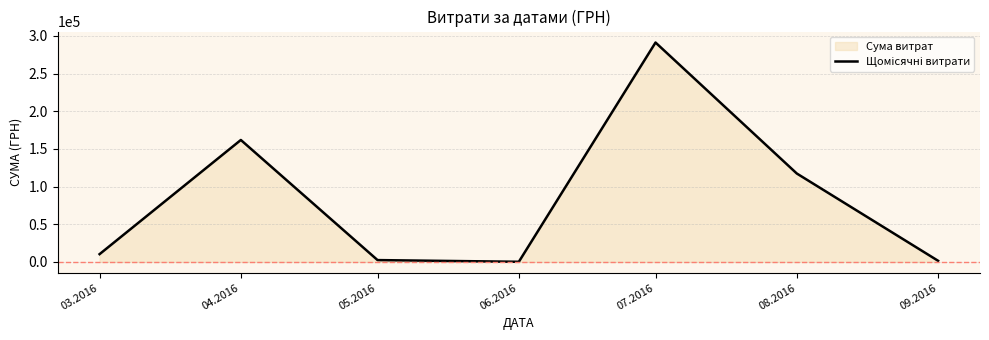

Between 03.2016 and 07.2016, which is larger?

07.2016